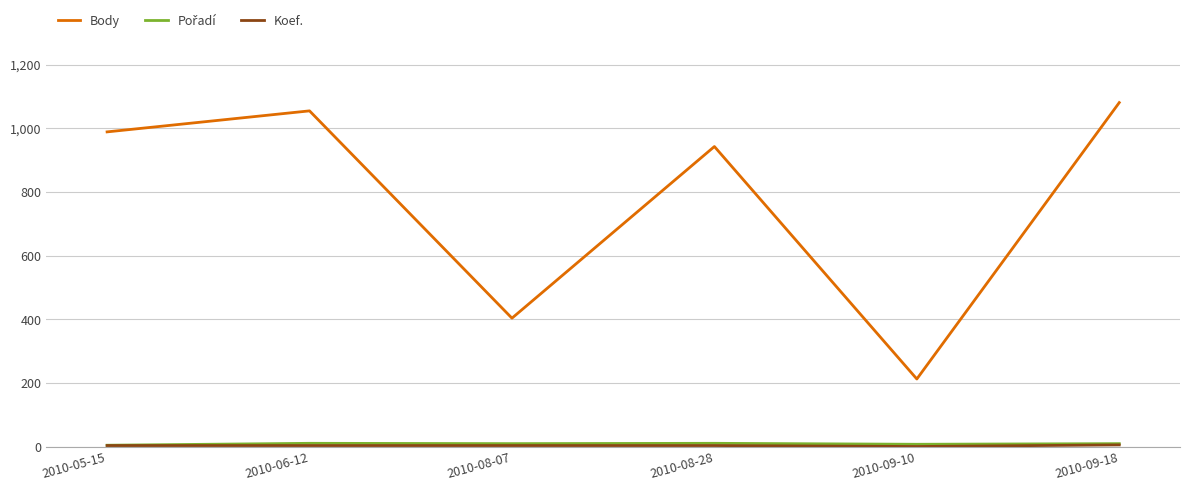

Which series has the largest total across all categories?

Body